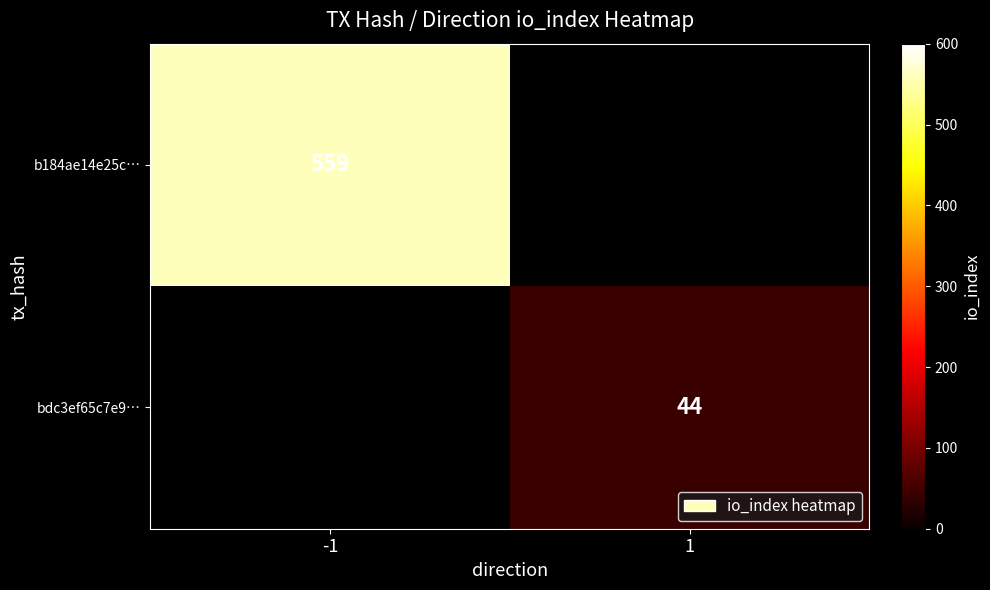

True or false: bdc3ef65c7e9… has a value of 16 at 1.

False